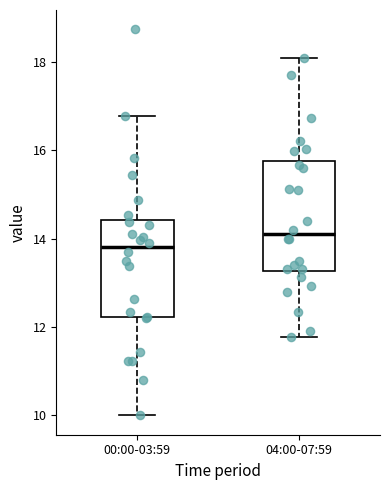

Reading left to right, read every box against the y-axis: the position of its median line, the range the box covers, and the ends of its whiskers. The values are not printed on the chart, so give them approximately, as read against the axis.

00:00-03:59: median 13.8, box 12.2 to 14.4, whiskers 10.0 to 16.8
04:00-07:59: median 14.2, box 13.2 to 15.8, whiskers 11.8 to 18.0